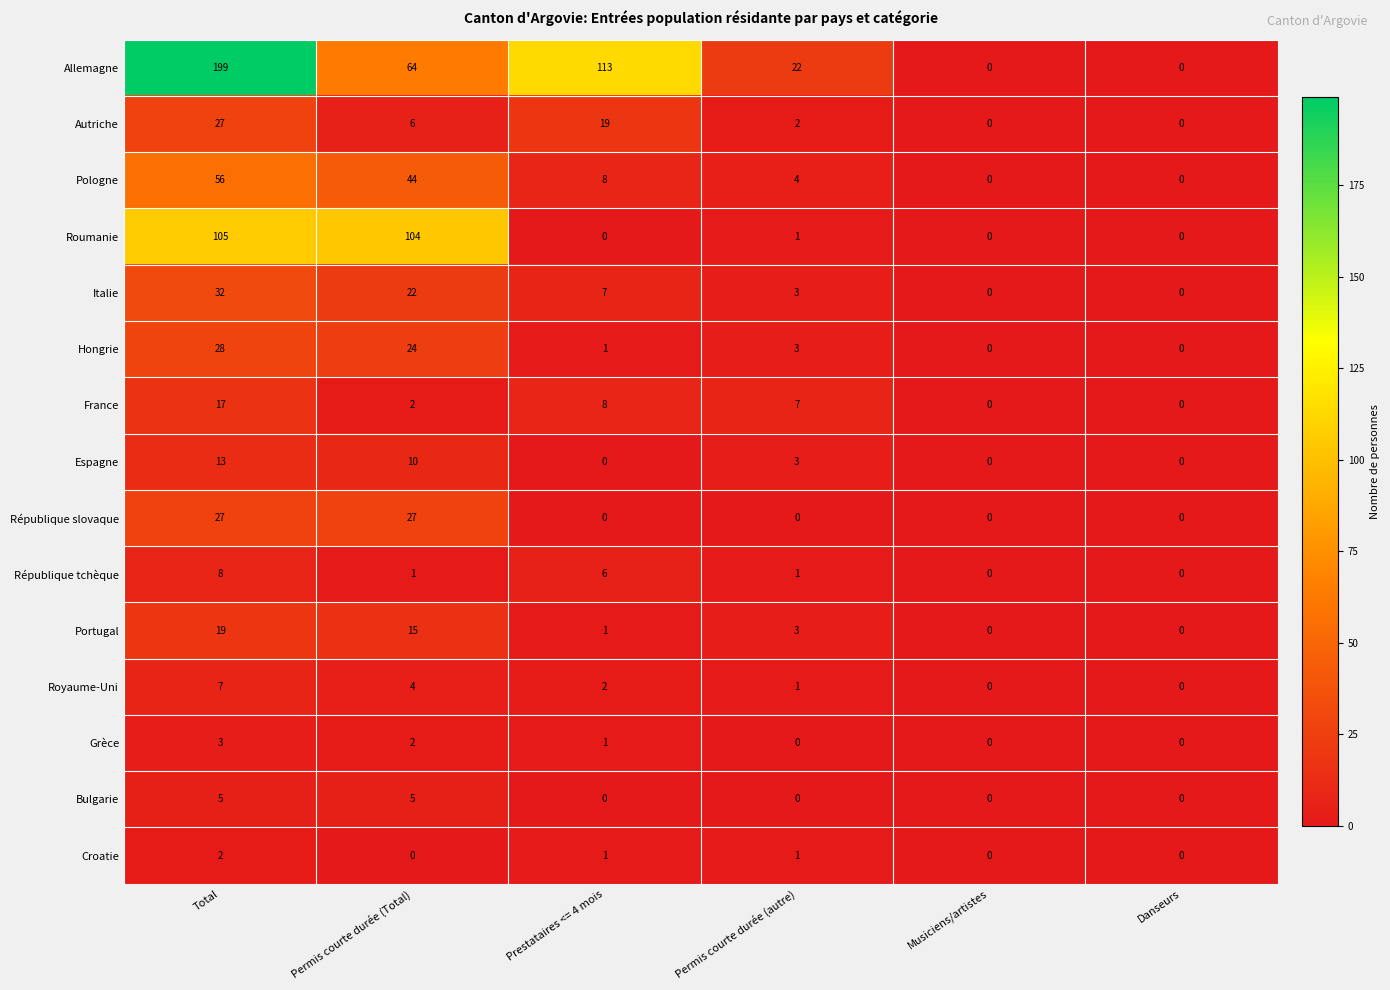

What is the difference between the maximum and minimum values in the Allemagne series?

199